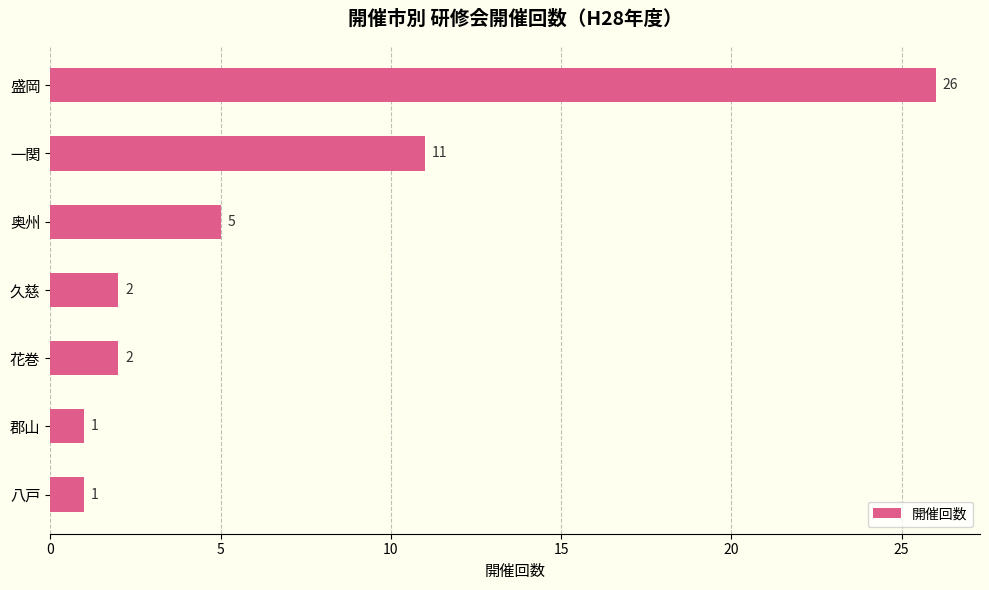

What is the greatest value displayed?

26